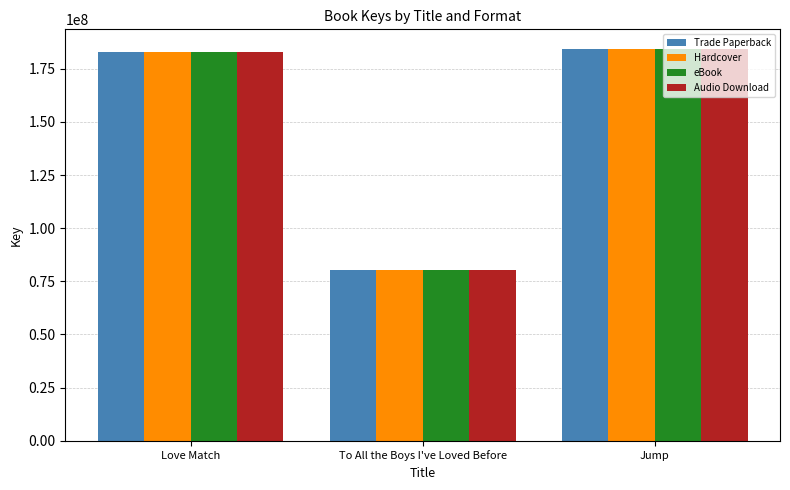

The value of eBook at To All the Boys I've Loved Before is 139736734. True or false?

False